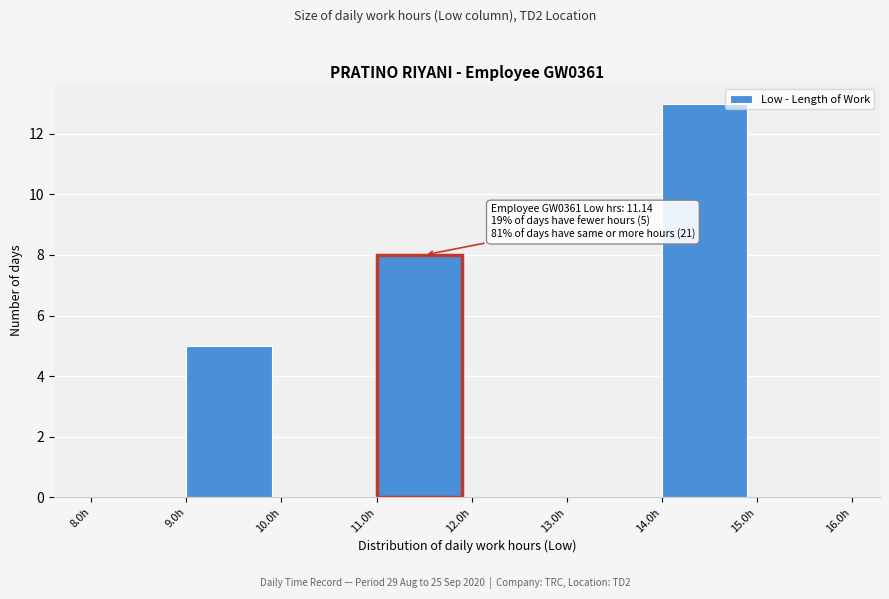

Which range on the x-axis has the tallest bar?

14 to 15